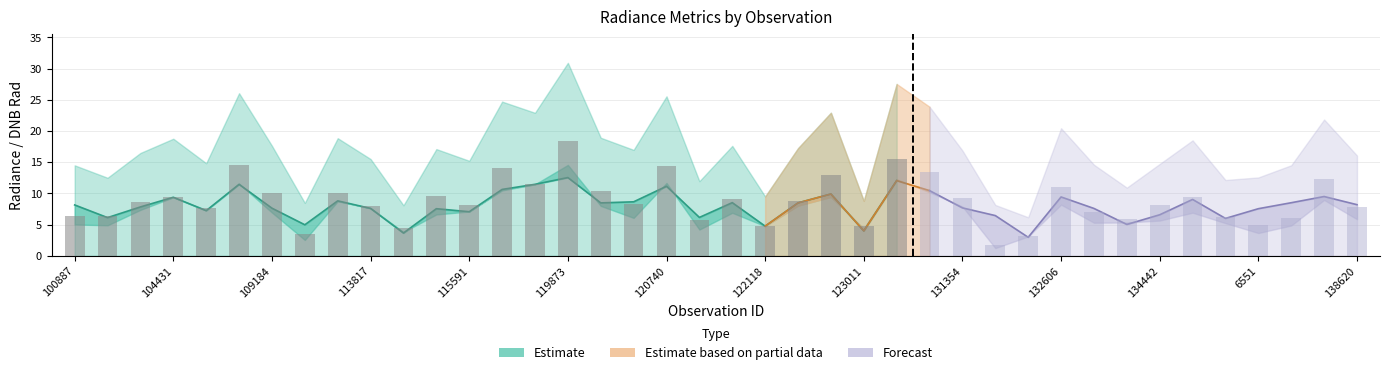

Count the number of data series in this chart.

3